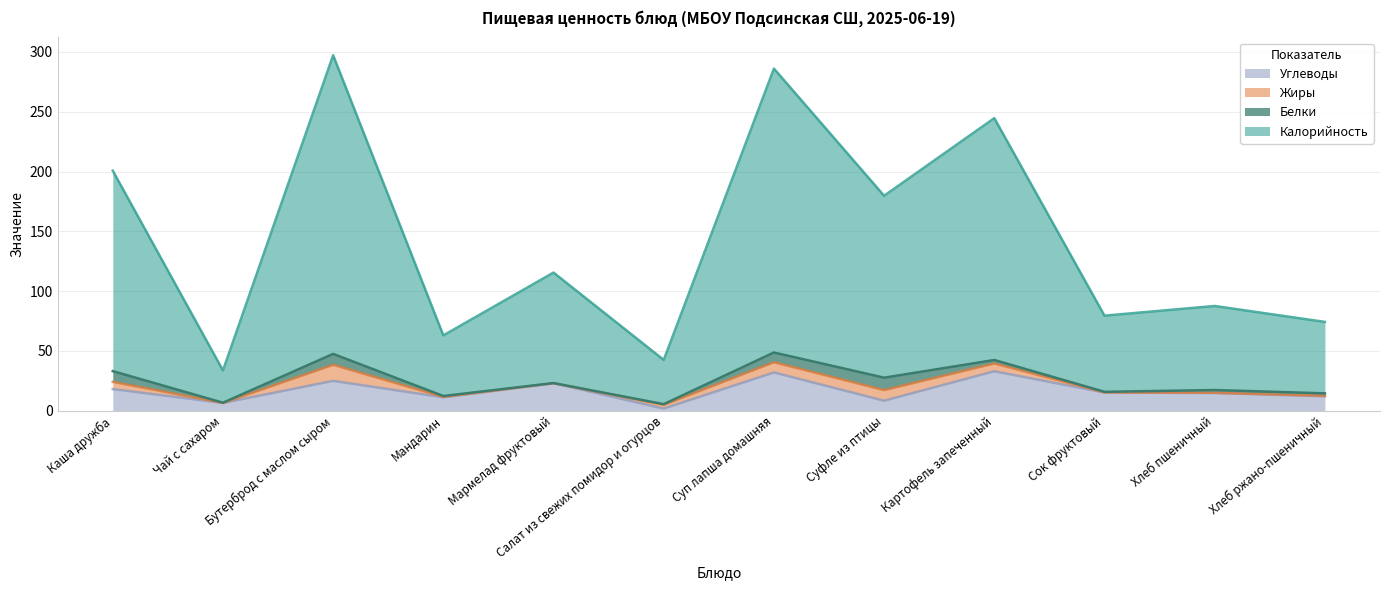

What are all the series names shown in the legend?

Углеводы, Жиры, Белки, Калорийность